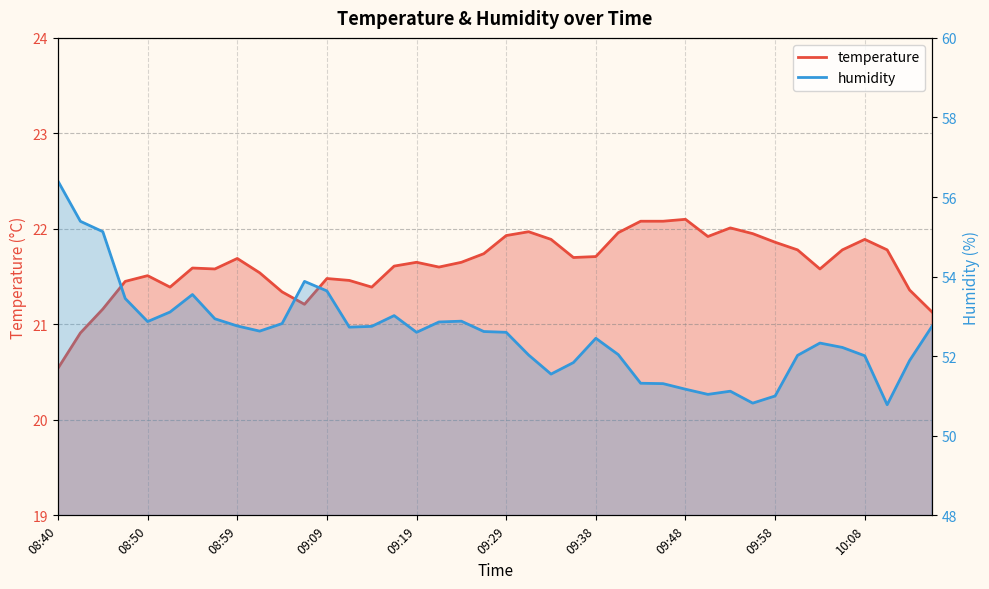

At which label does temperature reach its peak?

09:48